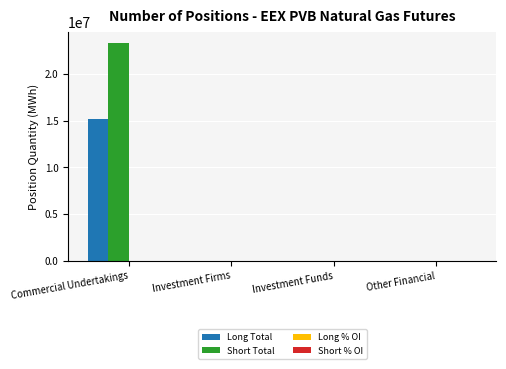

How many values in the Long Total series exceed 0?

1